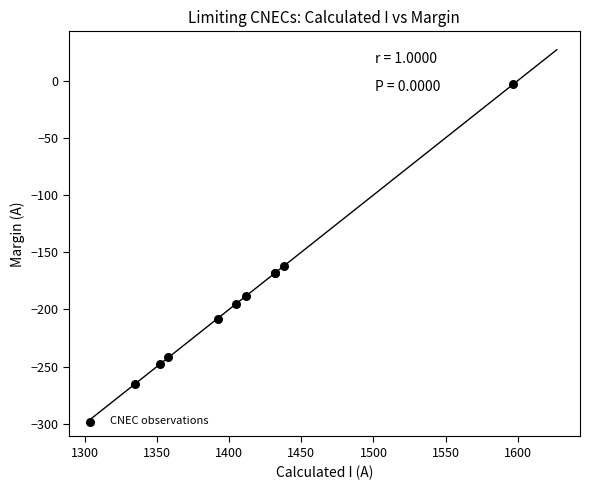

What Y value in the scatter plot is closest to -134?

-162